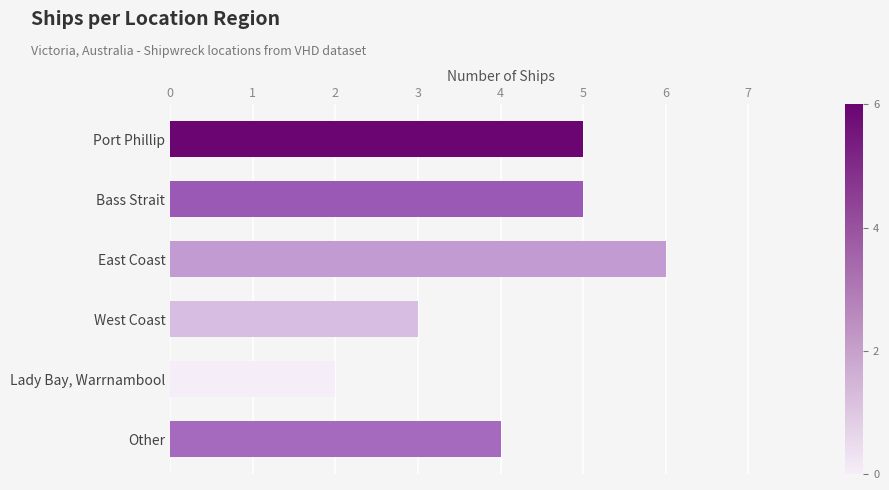

The value at Bass Strait is 3. True or false?

False